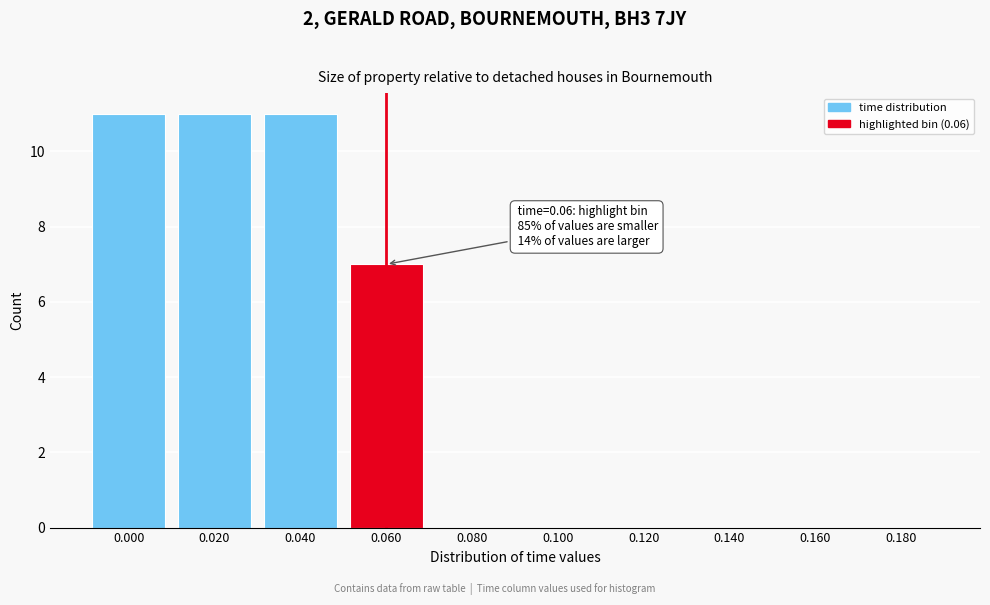

Reading left to right, transcribe all the data shown in this chart.

0.000=11	0.020=11	0.040=11	0.060=7	0.080=0	0.100=0	0.120=0	0.140=0	0.160=0	0.180=0